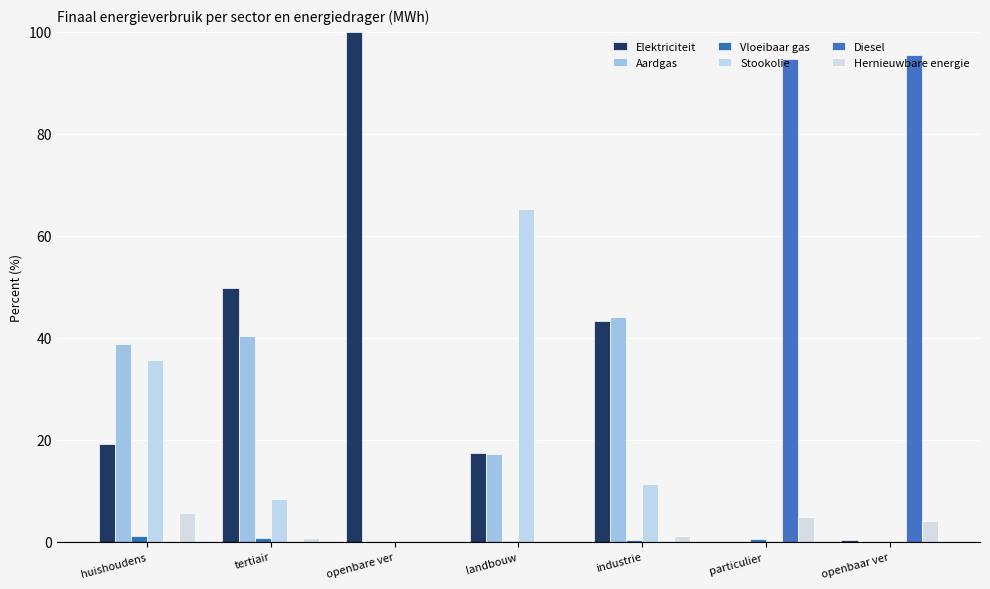

Does the chart contain stacked bars?

No